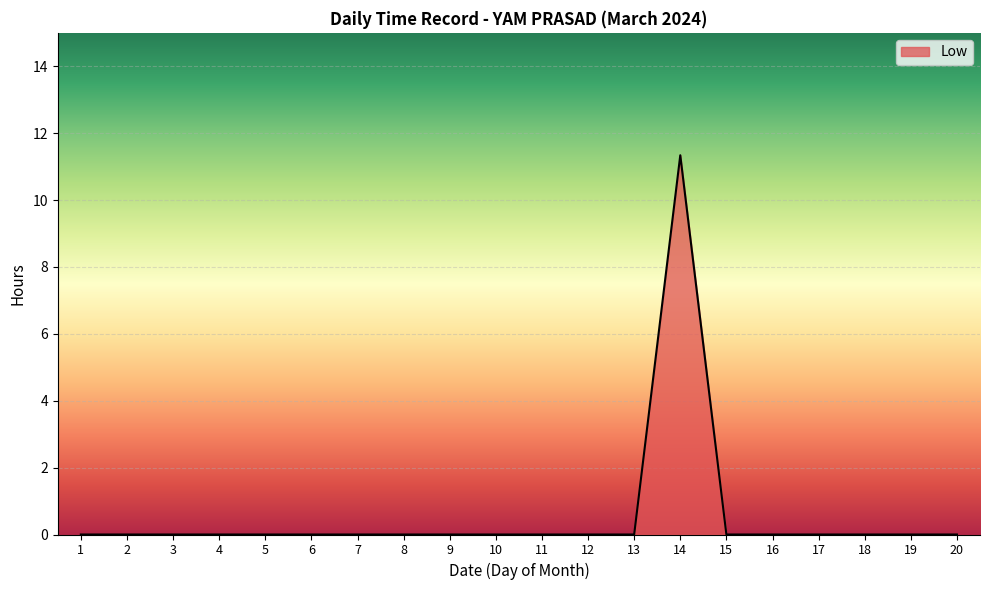

What is the greatest value displayed?

11.3